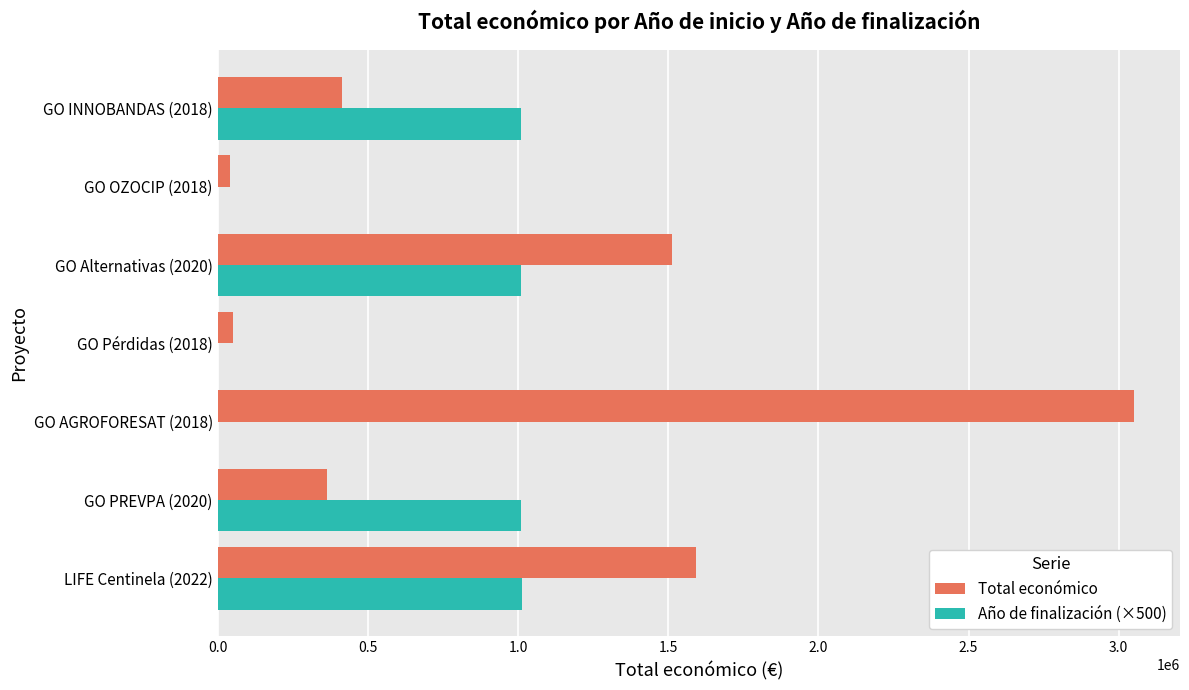

What is the sum of all Total económico values?

7025927